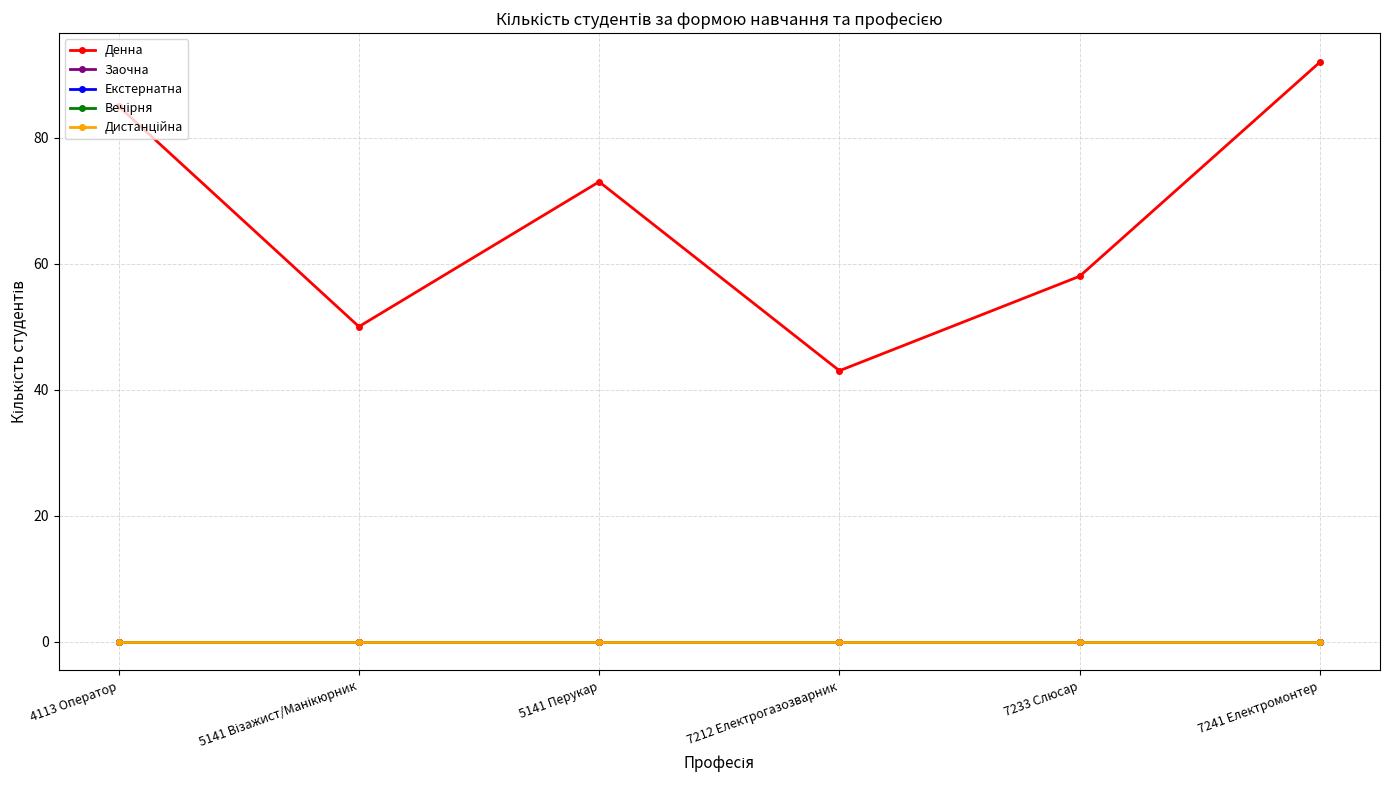

True or false: Денна and Екстернатна intersect in this chart.

False